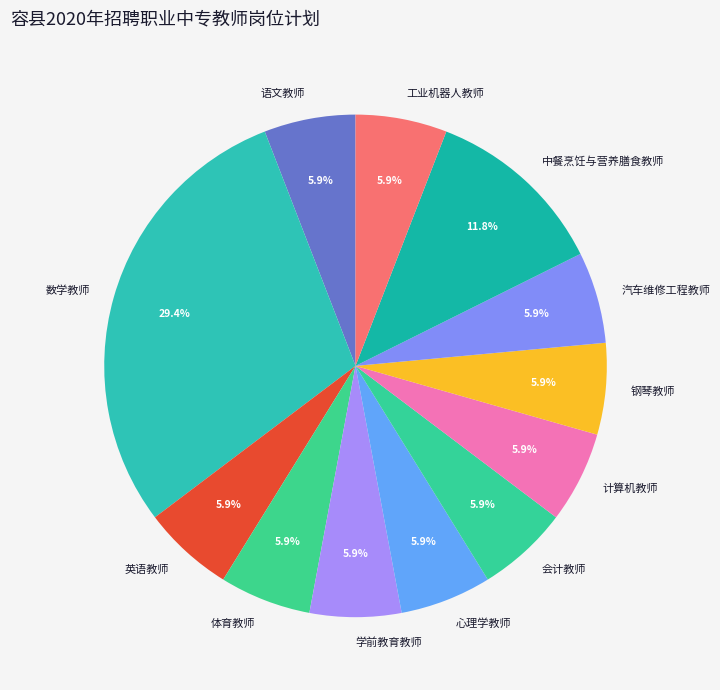

Does 中餐烹饪与营养膳食教师 represent more than half of the total?

No